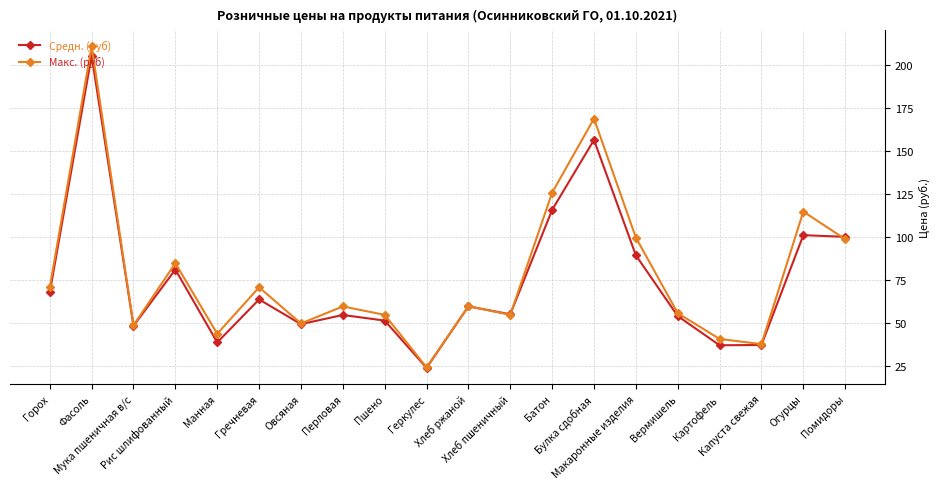

What is the value of the Макс. (руб) point at the 15th from the left?

99.9